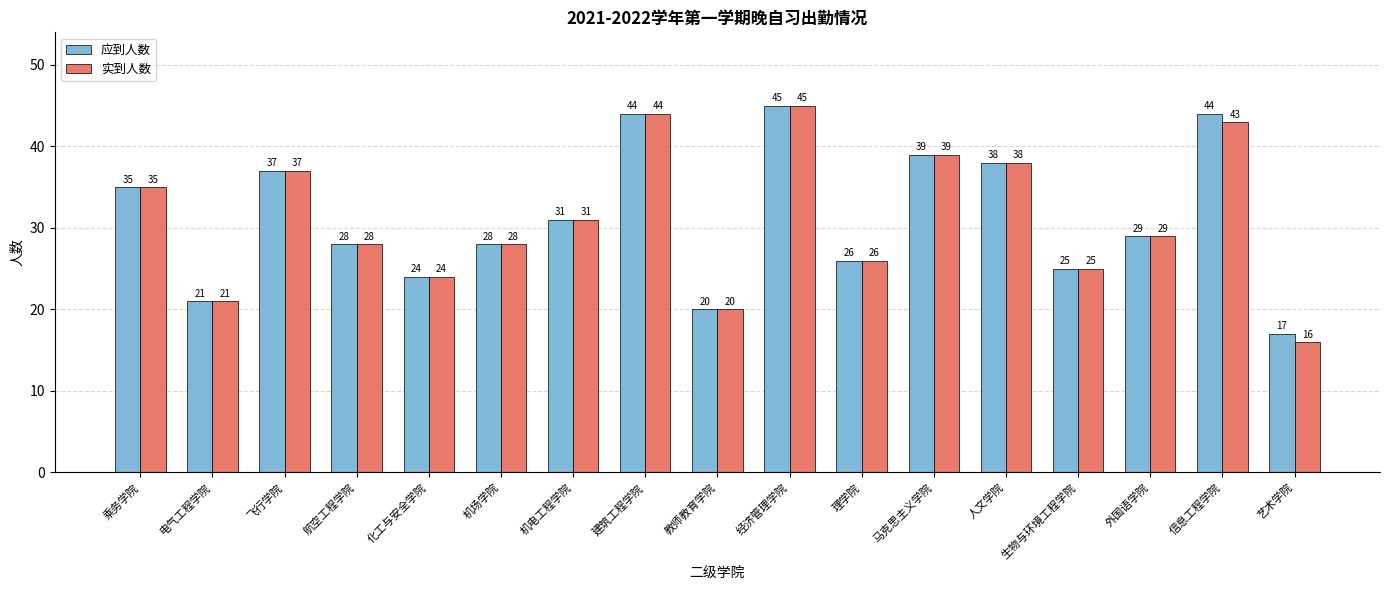

Rank the series by their average value, from lowest to highest.

实到人数, 应到人数